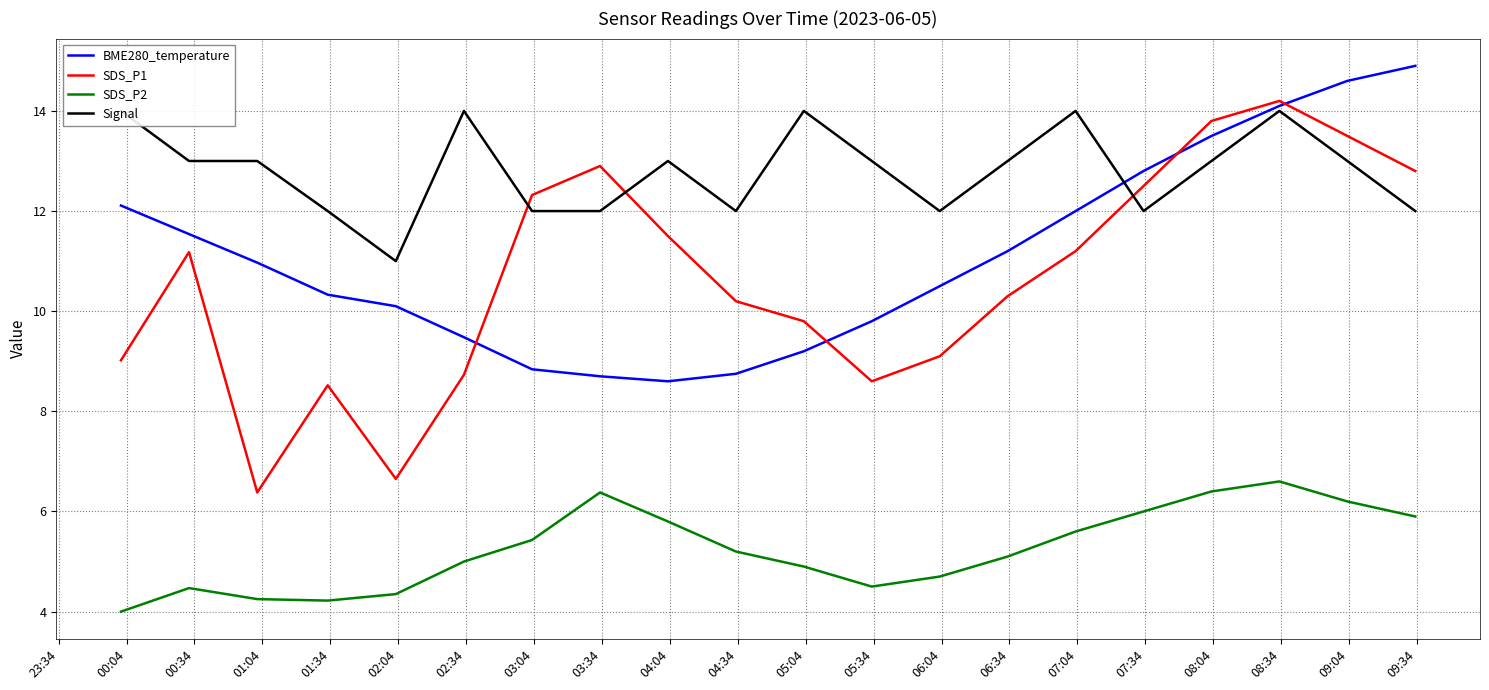

True or false: SDS_P2 and SDS_P1 cross at least once.

False